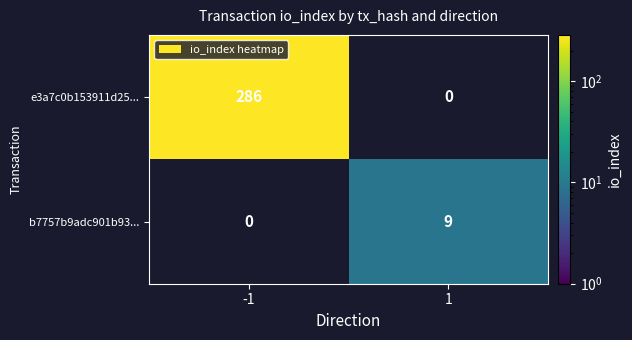

Is it true that b7757b9adc901b93... equals 9 at 1?

True